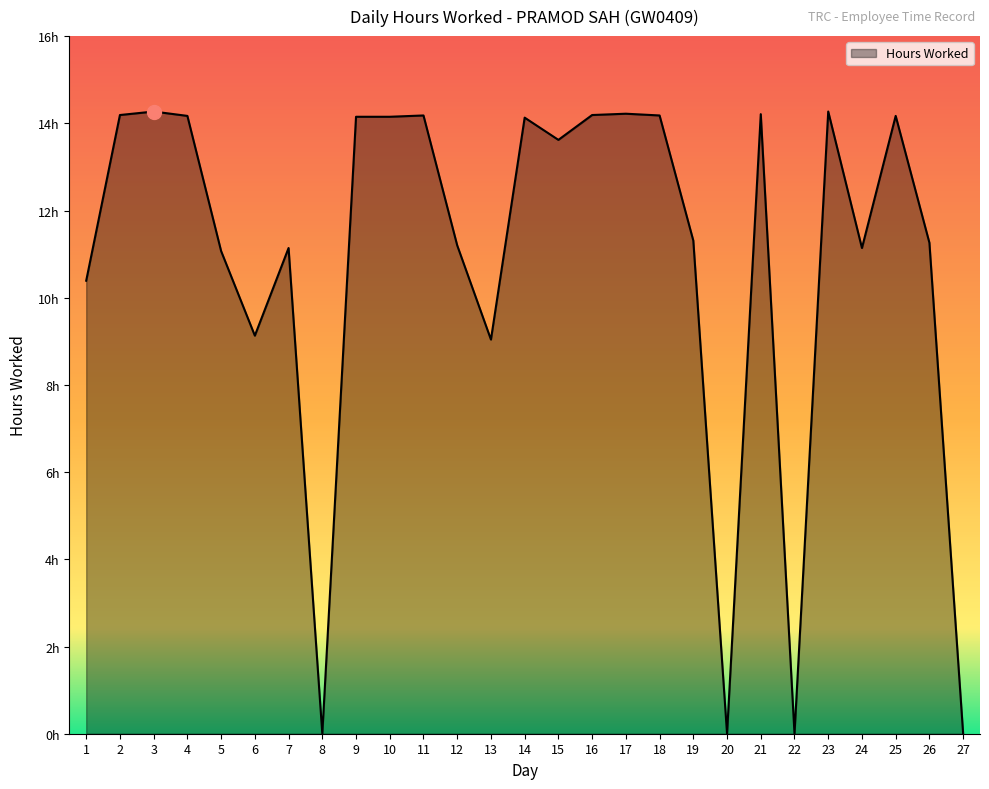

Does the chart have visible grid lines?

No